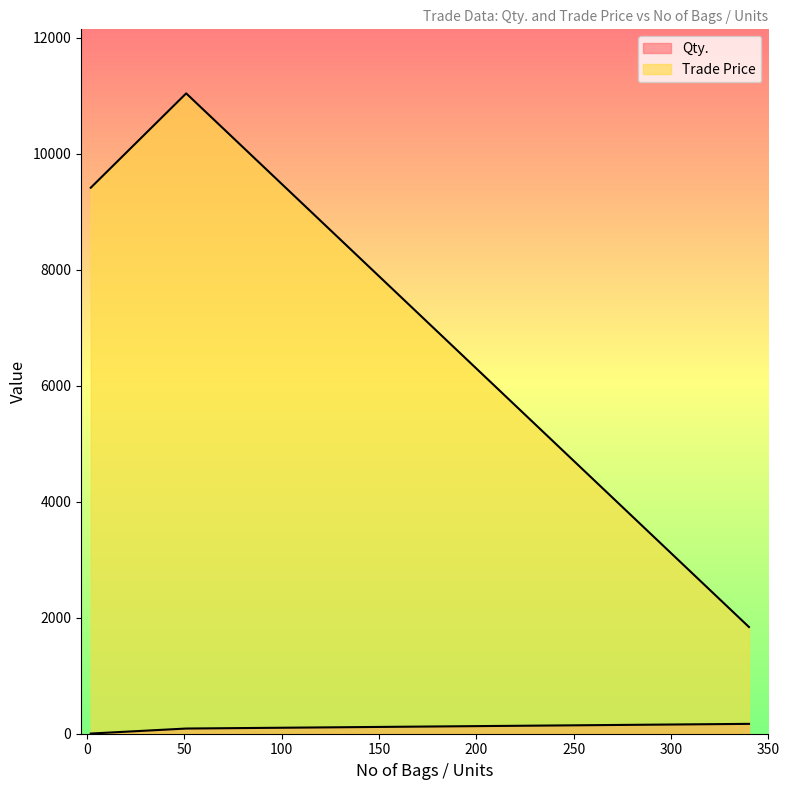

List the labels in order of Trade Price value, largest first.

51, 2, 340